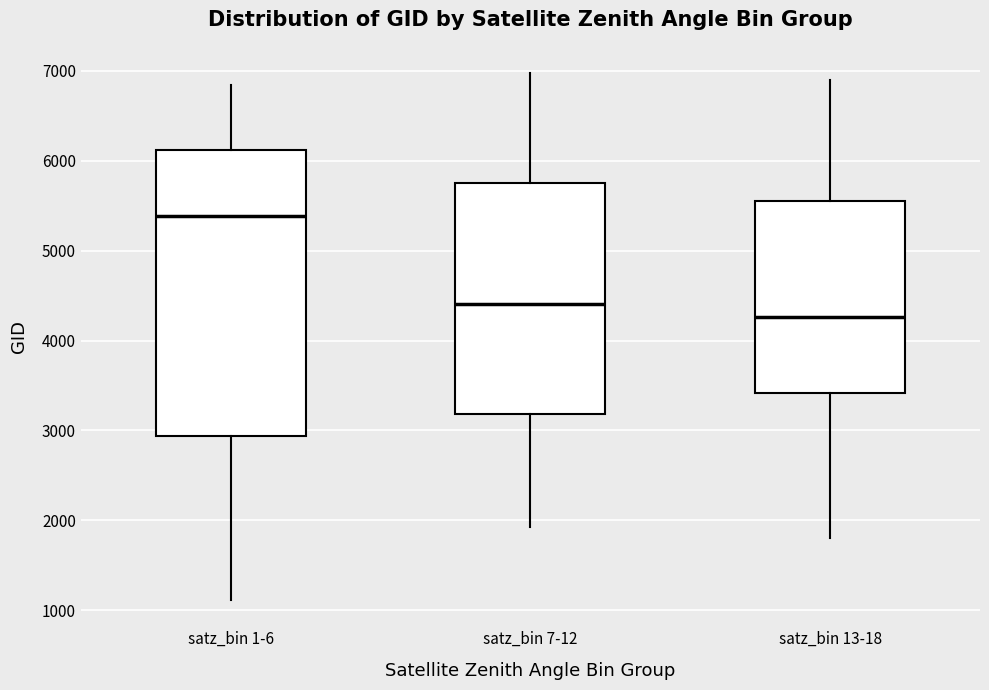

Where does the median line of the box for satz_bin 7-12 sit on the y-axis? The values are not printed on the chart, so give them approximately, as read against the axis.

4400